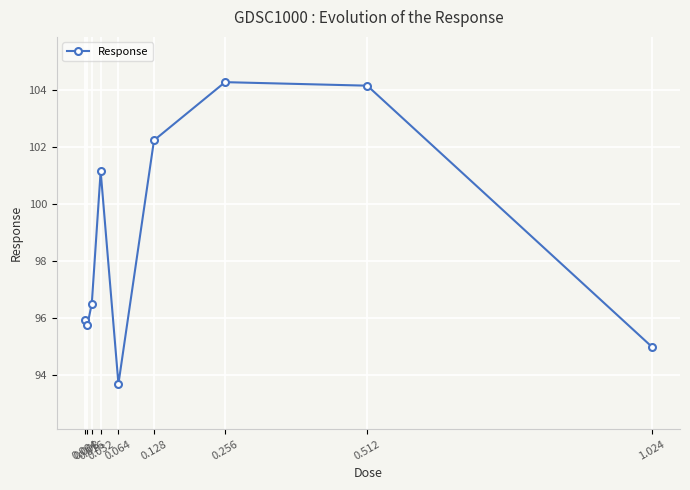

How many interior local valleys (lower than both neighbors) does the data have?

2